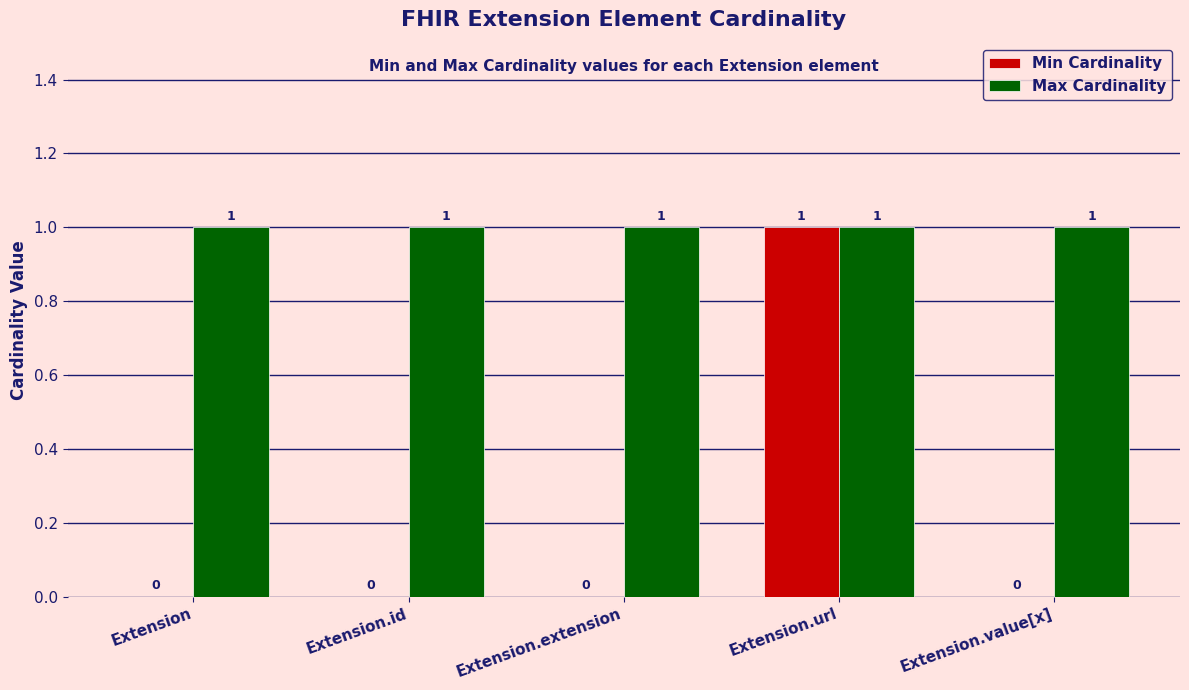

Reading left to right, list all the values displayed in this chart.

Min Cardinality: Extension=0	Extension.id=0	Extension.extension=0	Extension.url=1	Extension.value[x]=0
Max Cardinality: Extension=1	Extension.id=1	Extension.extension=1	Extension.url=1	Extension.value[x]=1